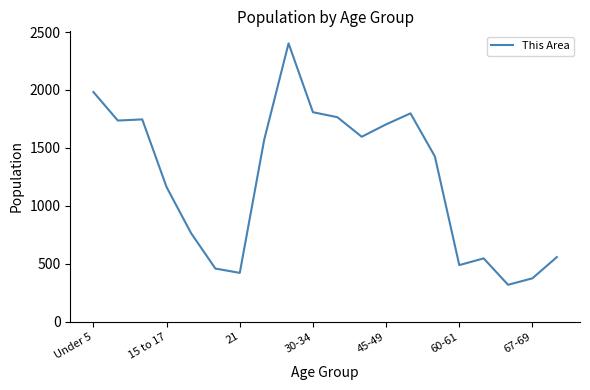

What is the difference between the maximum and minimum values?

2084